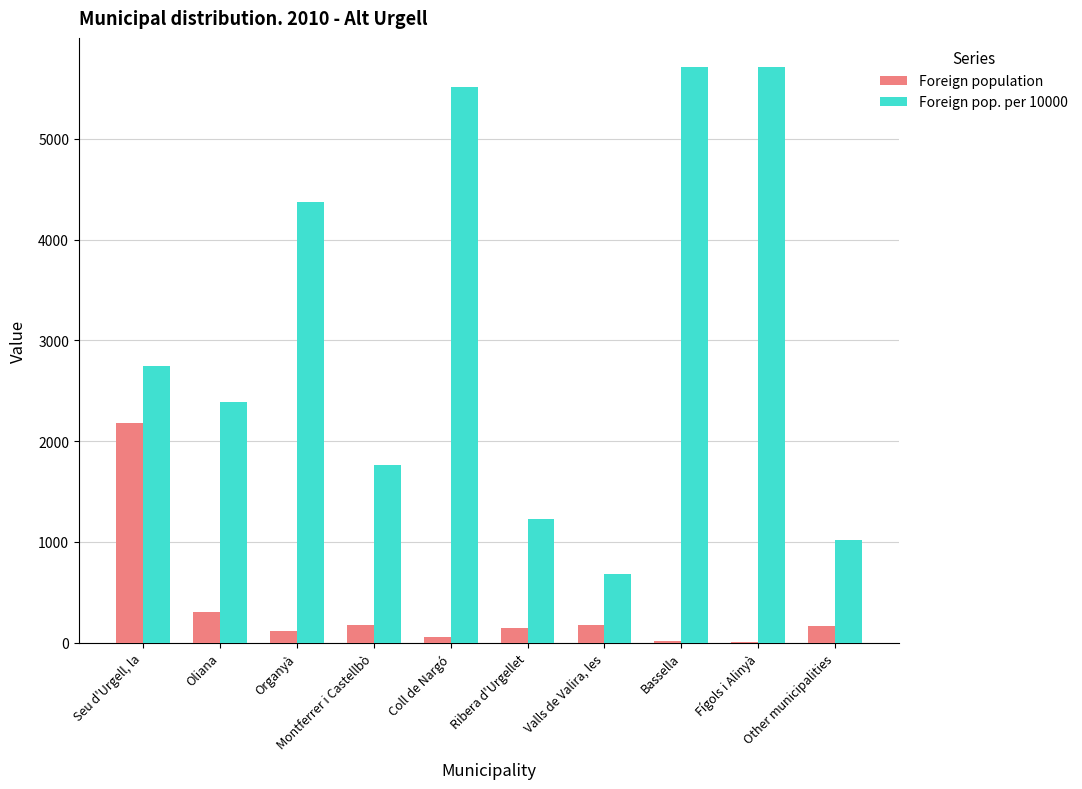

Which series changed the most between Oliana and Montferrer i Castellbò?

Foreign pop. per 10000